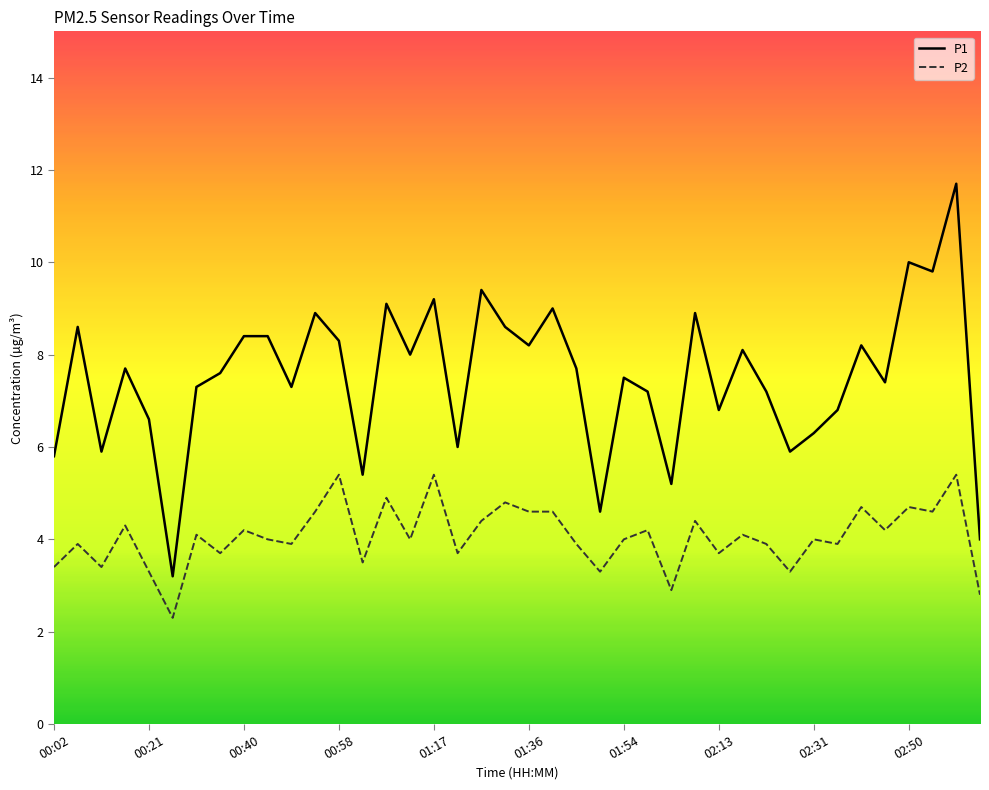

Which series has the largest range (max minus min)?

P1